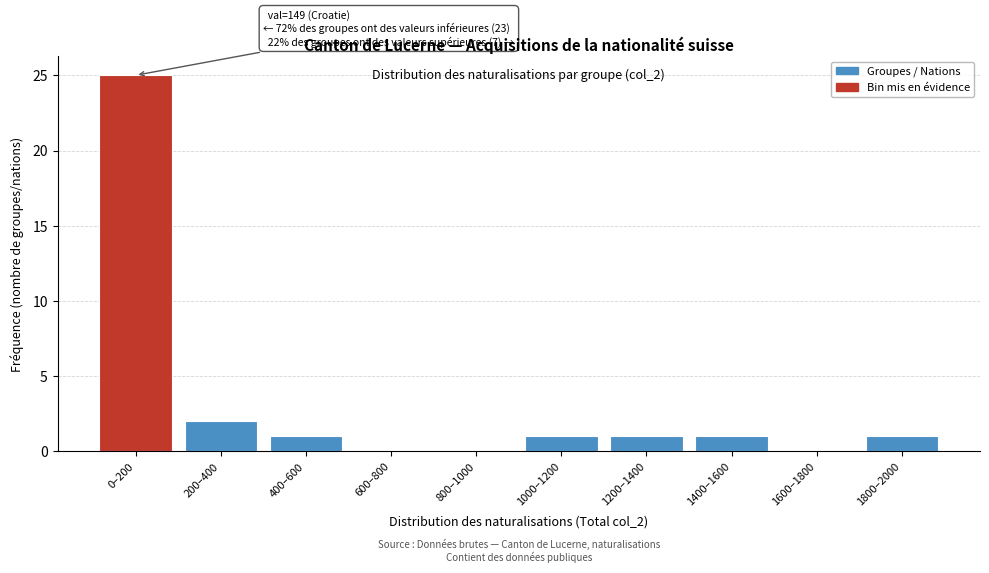

Reading left to right, transcribe all the data shown in this chart.

0–200=25	200–400=2	400–600=1	600–800=0	800–1000=0	1000–1200=1	1200–1400=1	1400–1600=1	1600–1800=0	1800–2000=1